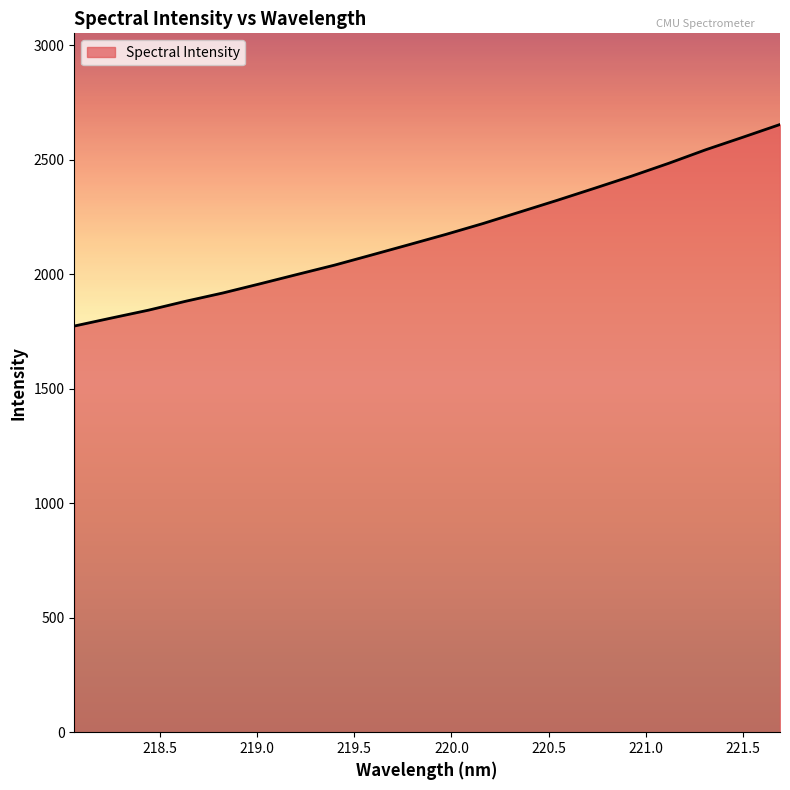

What is the difference between the maximum and minimum values?

880.4